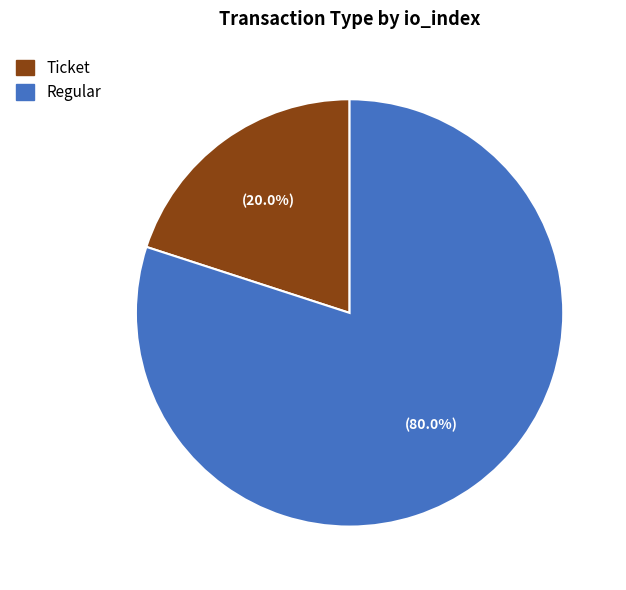

Combined, what portion of the pie is Regular and Ticket?

100.0%